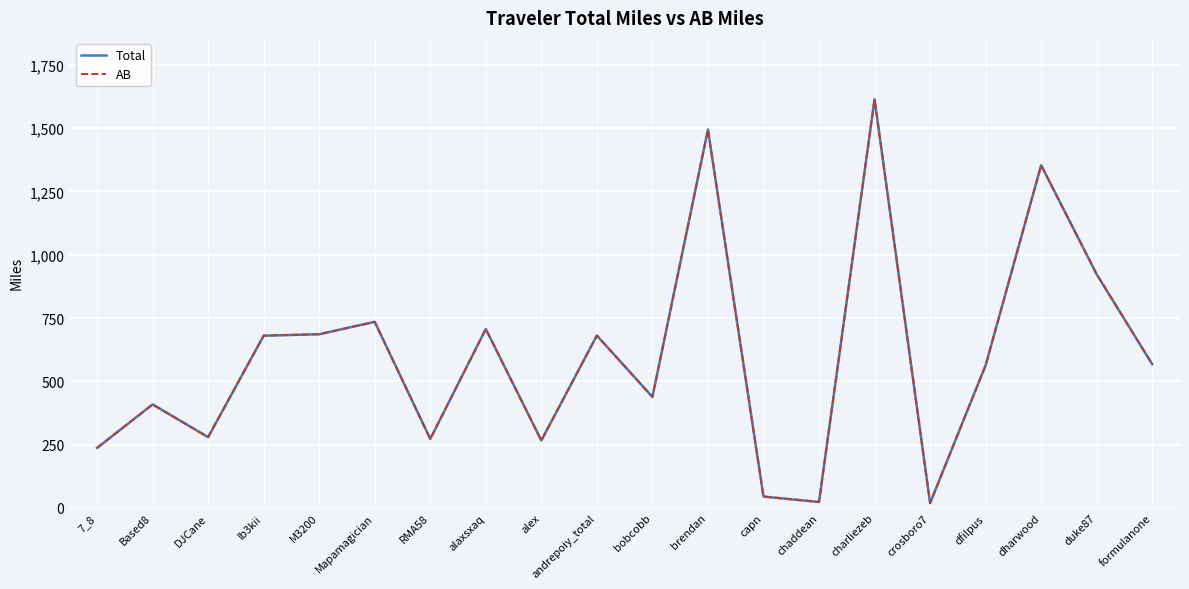

Is the value of Total at capn greater than the value of AB at charliezeb?

No